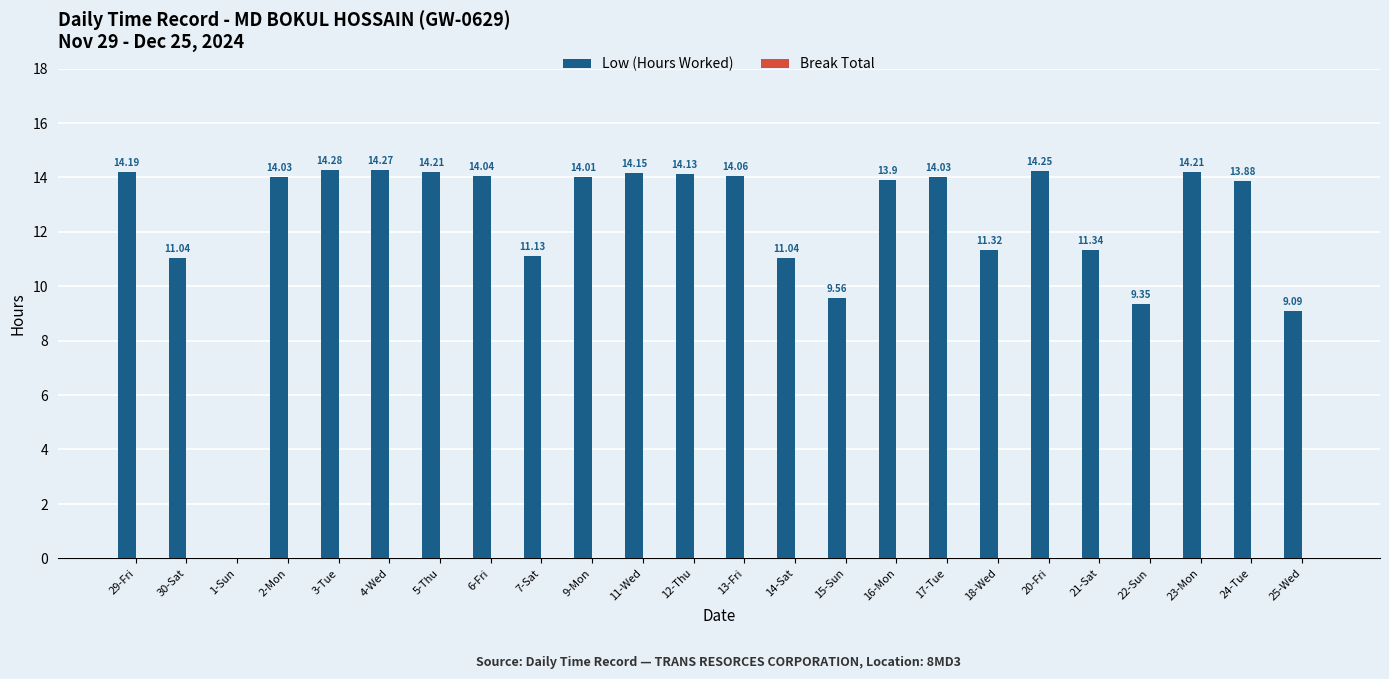

Between 2-Mon and 7-Sat, which is larger?

2-Mon